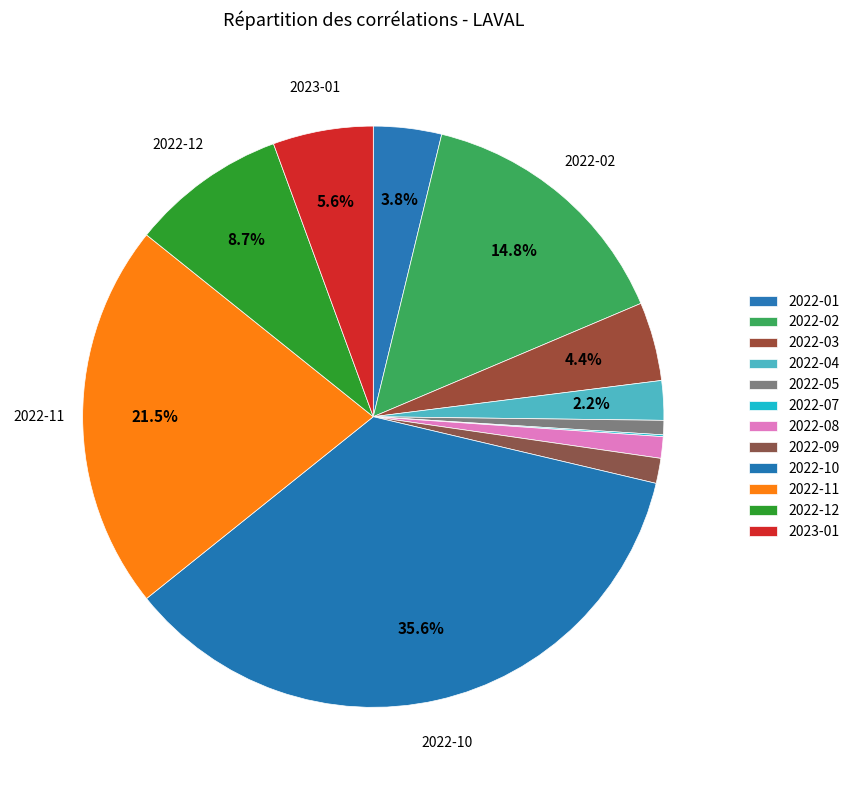

To the nearest percent, what portion does 2022-10 represent?

36%